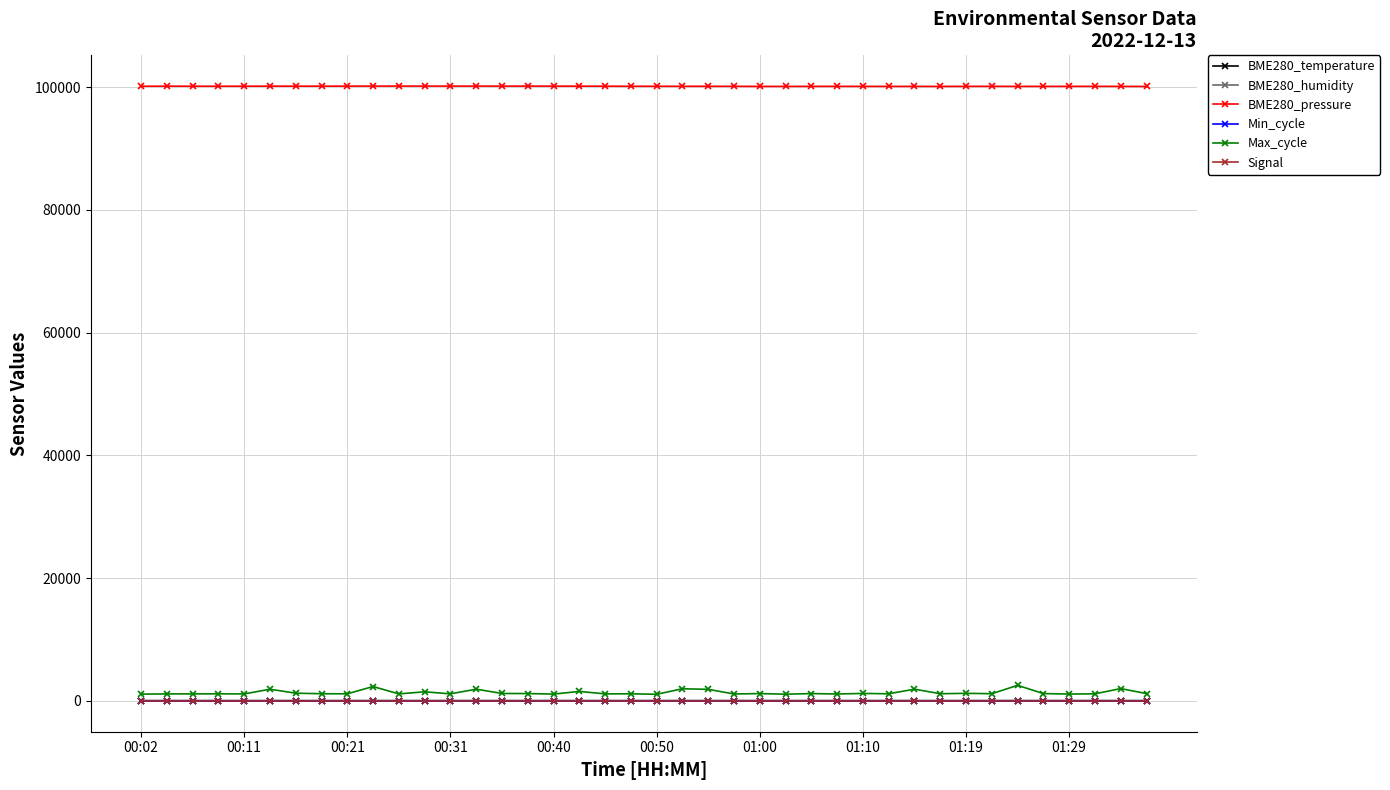

At how many categories does at least one series exceed 82714?

40